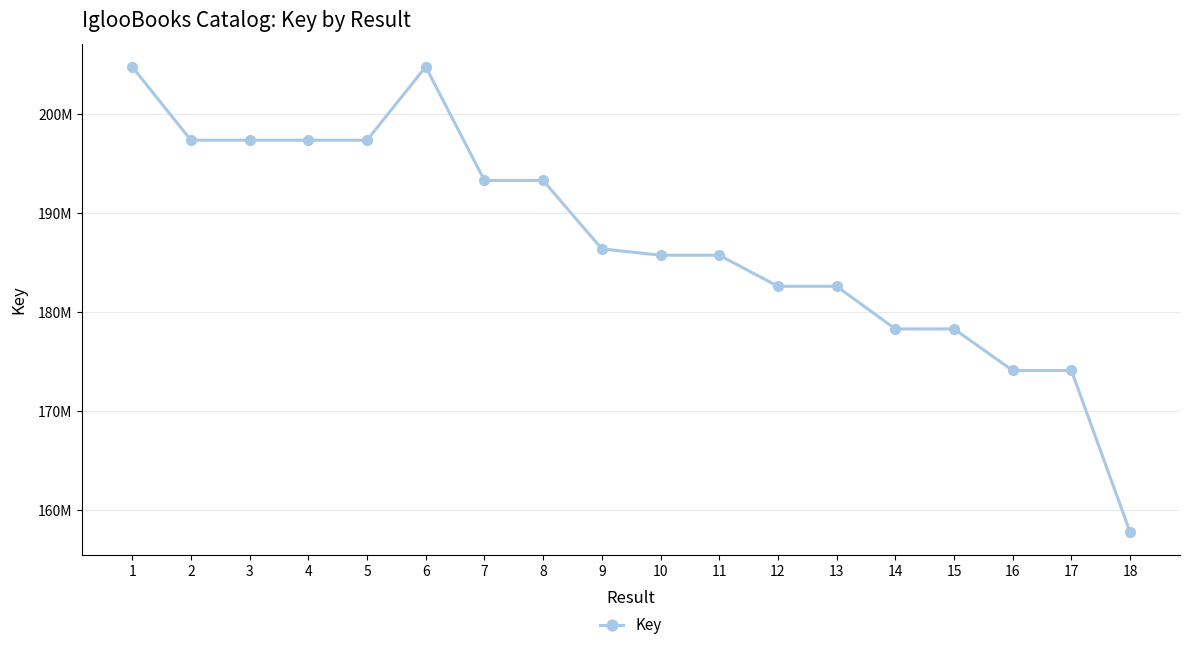

What is the sum of all values?

3371724412